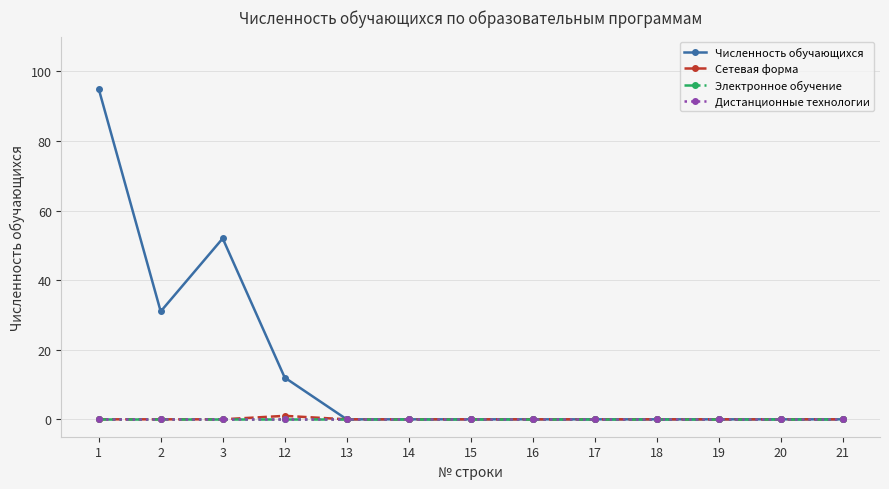

Is this an area chart (filled region under the line)?

No